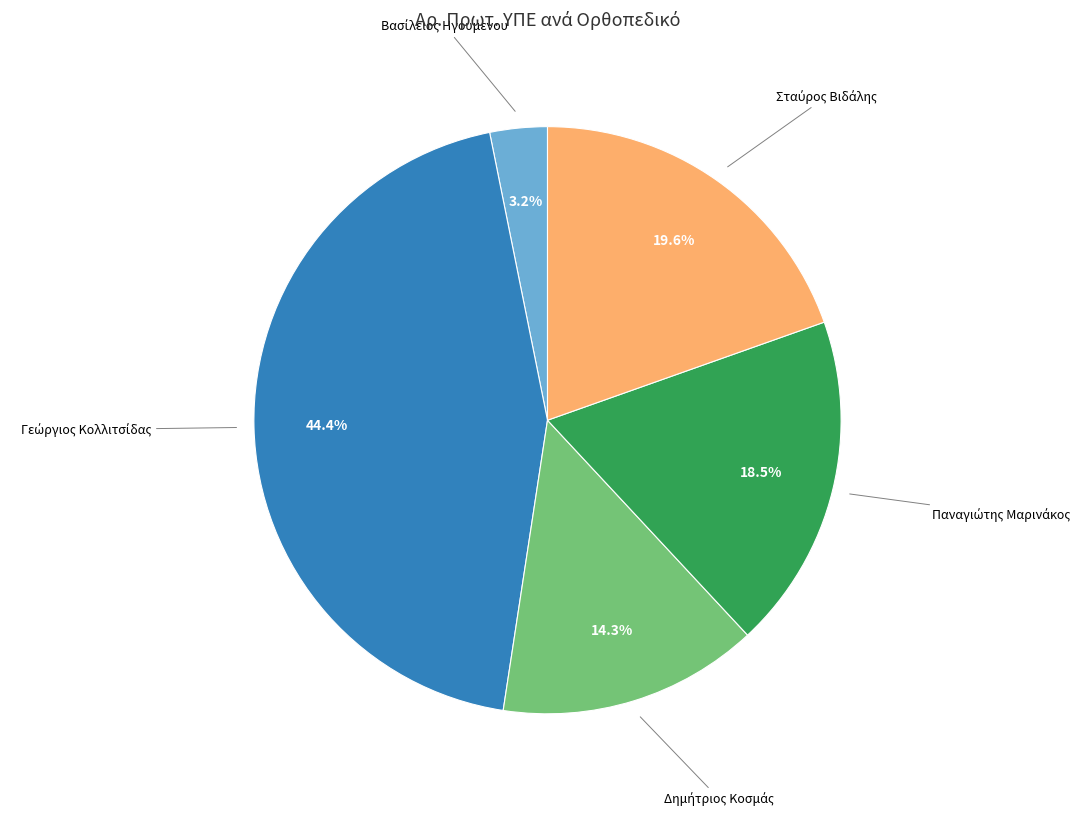

Does any single category account for the majority?

No